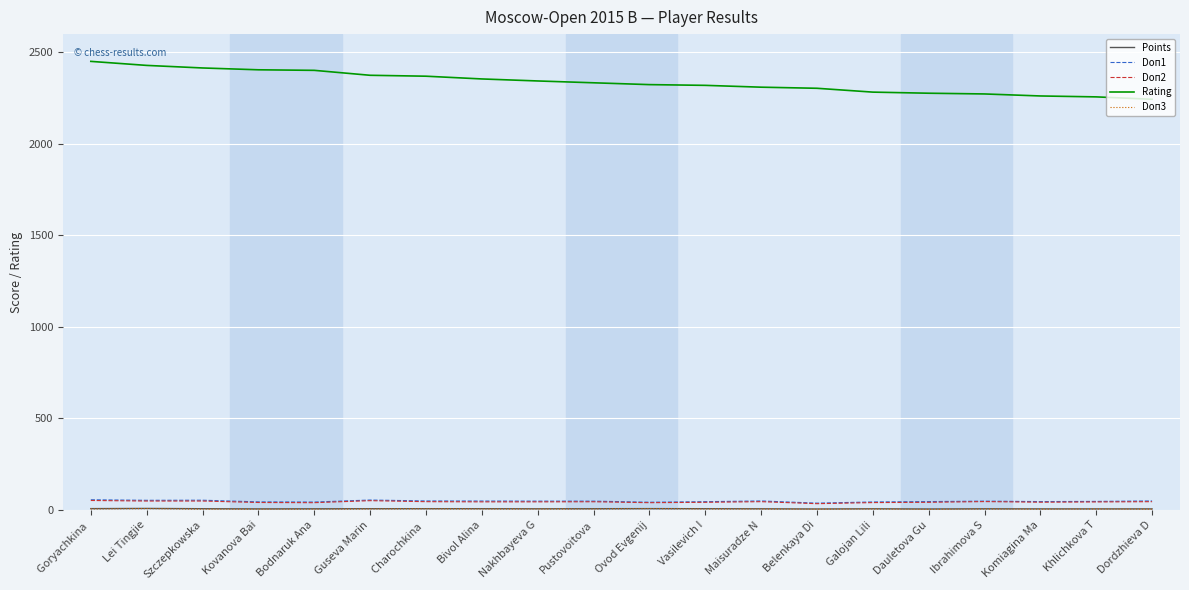

True or false: Doп2 and Rating cross at least once.

False